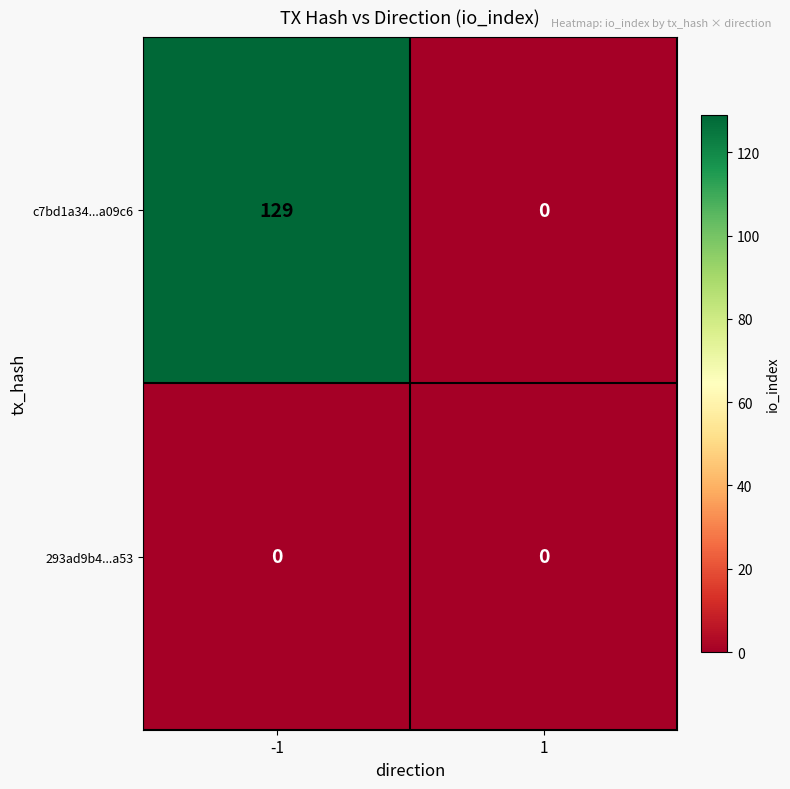

Is it true that c7bd1a34...a09c6 equals 199 at -1?

False